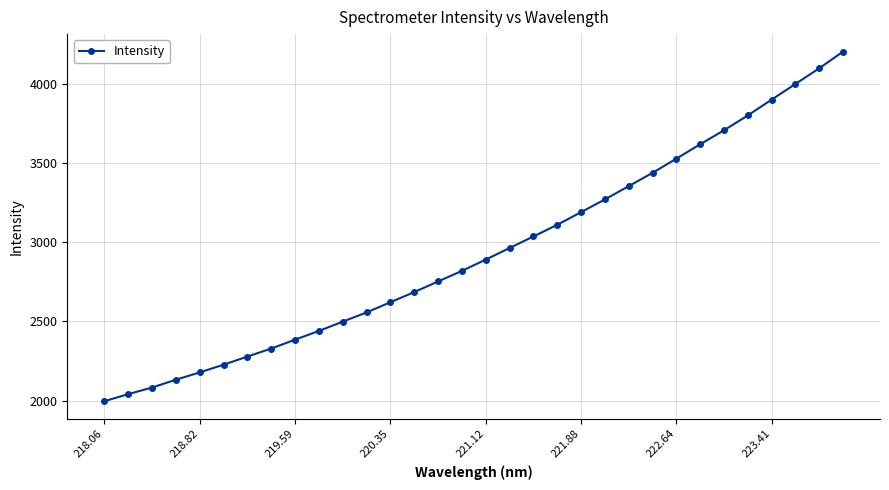

What is the value of the 32nd point from the left?

4203.7